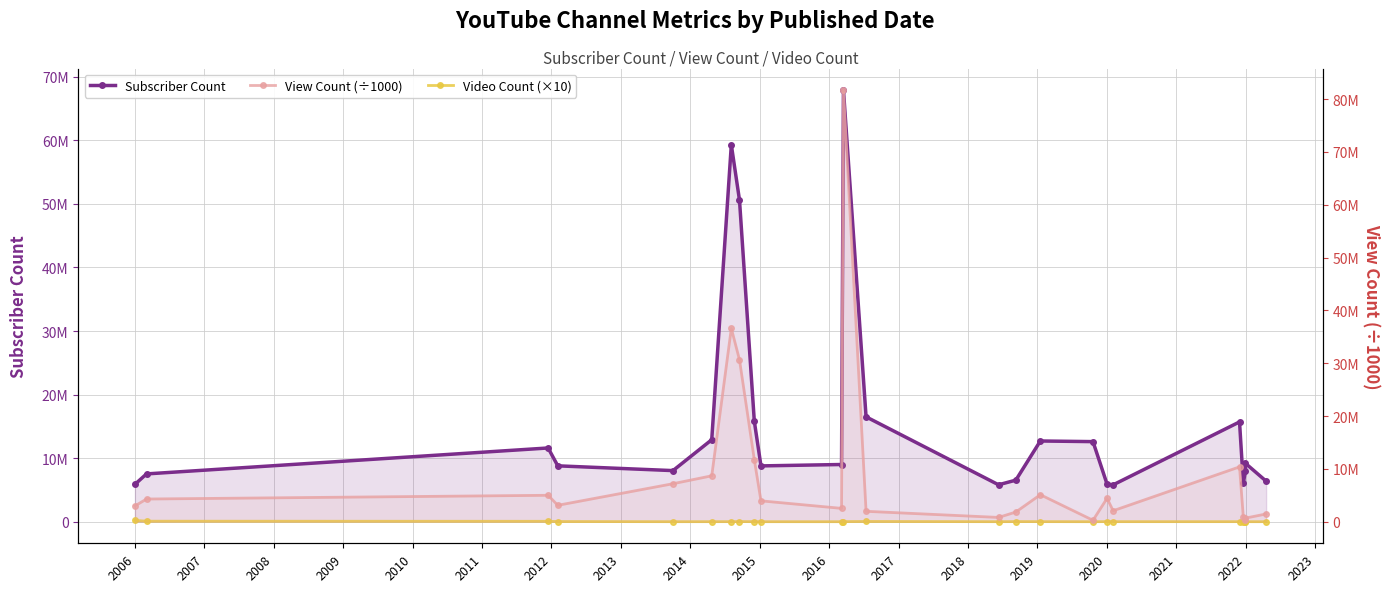

True or false: Subscriber Count and Video Count (×10) cross at least once.

False